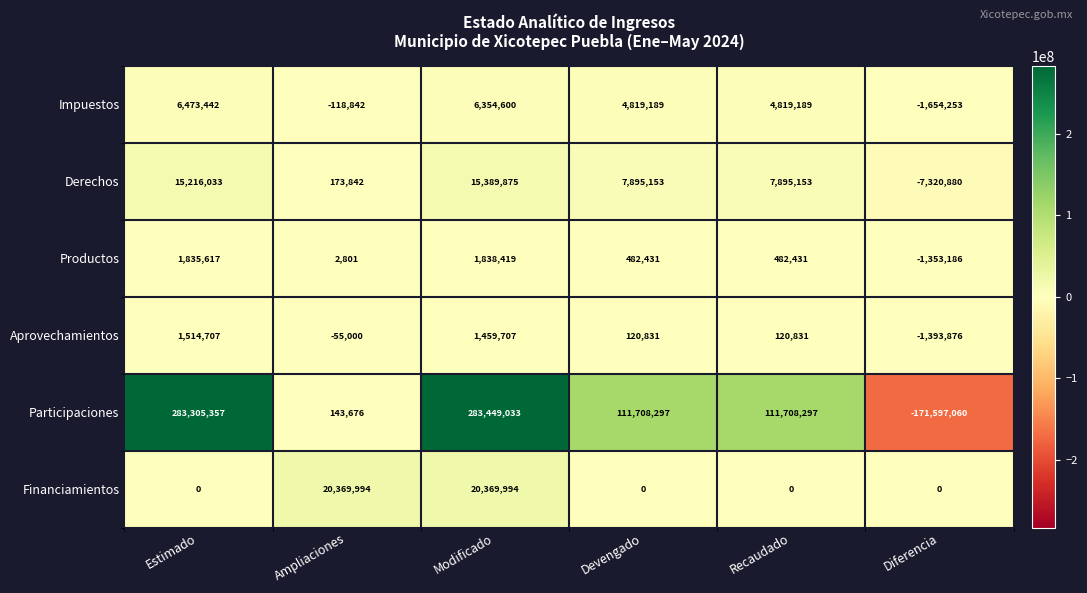

Which series has the widest spread of values?

Participaciones